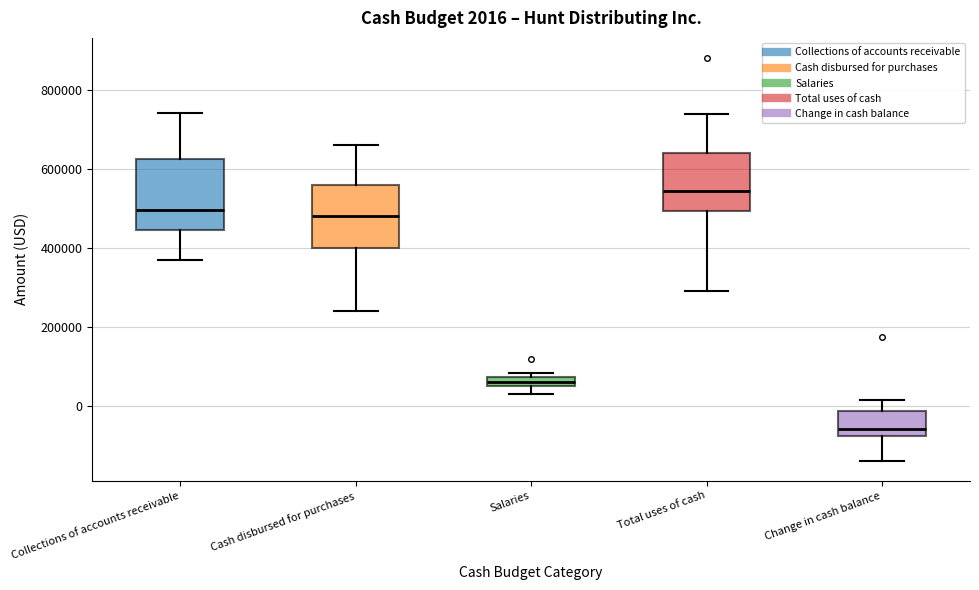

Which box's median line is the lowest?

Change in cash balance